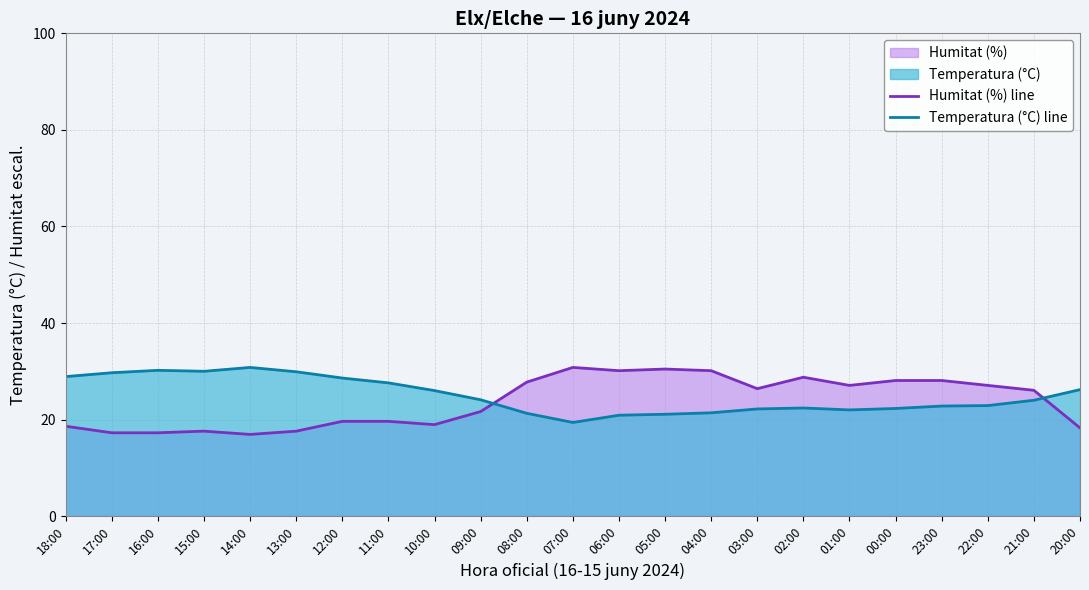

What is the sum of all Temperatura (°C) line values?

574.7